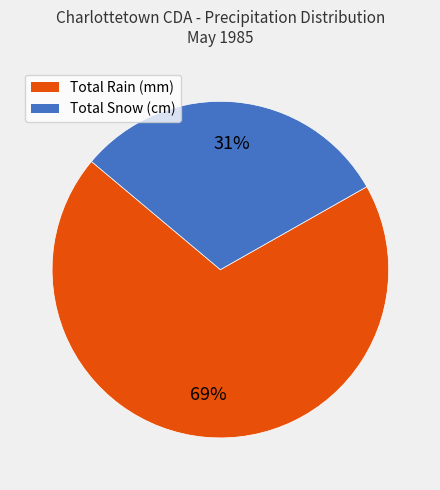

Is there any slice that represents more than half of the pie?

Yes